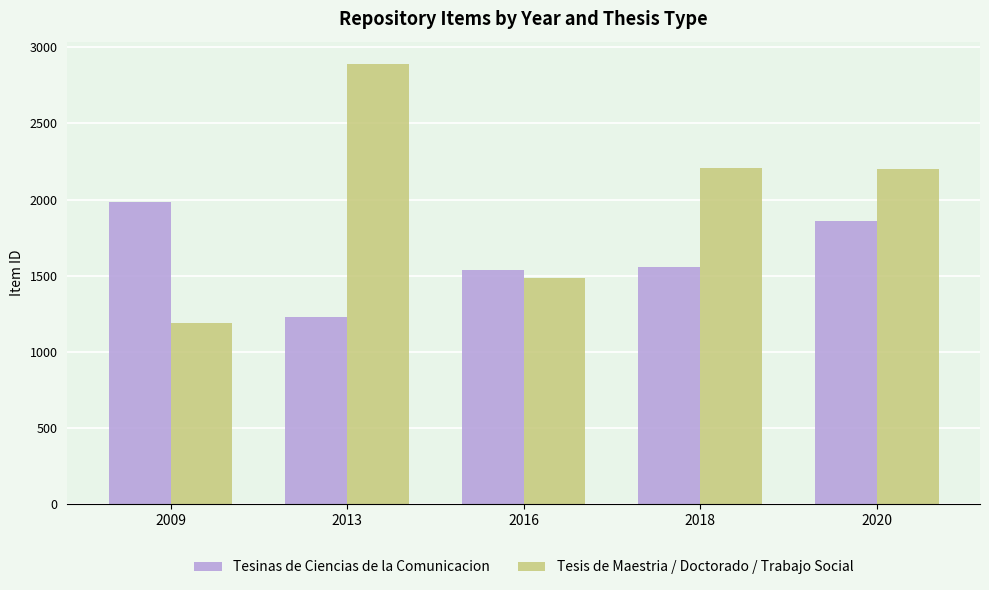

Are the bars grouped side by side (vs. stacked)?

Yes